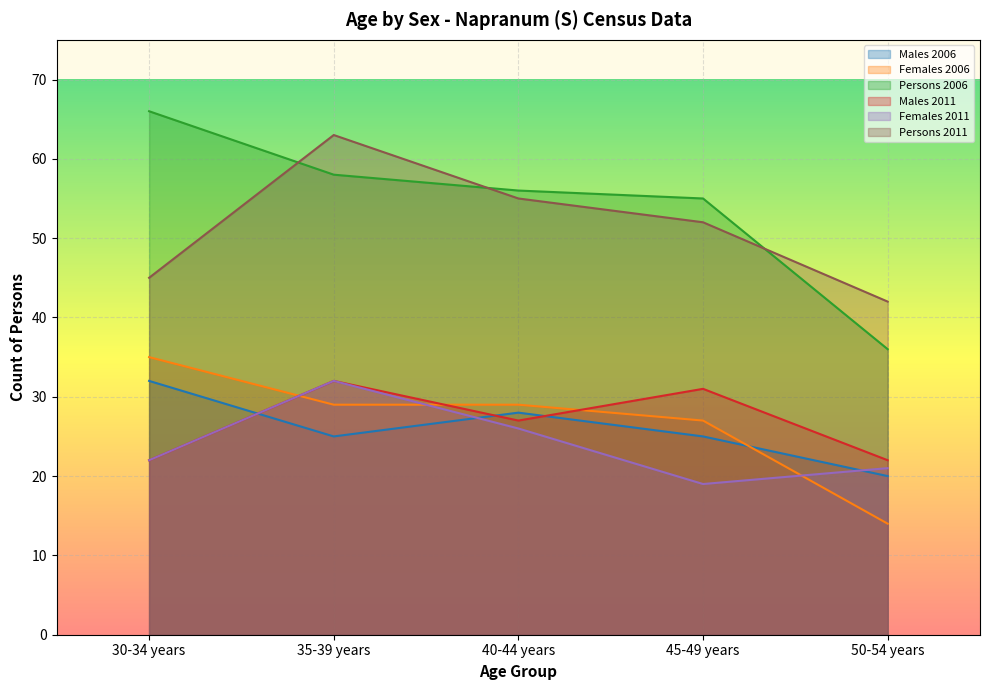

In Females 2011, how many points are higher than both neighbors (excluding endpoints)?

1